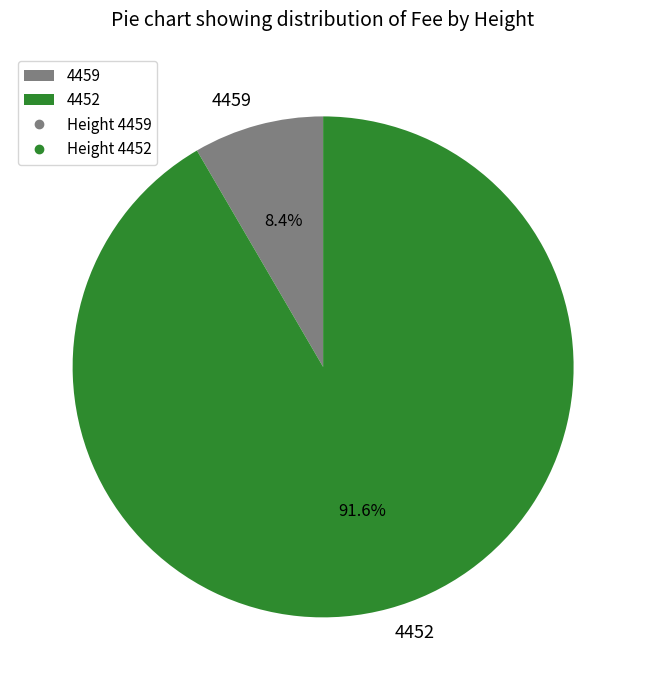

Combined, what portion of the pie is 4459 and 4452?

100.0%